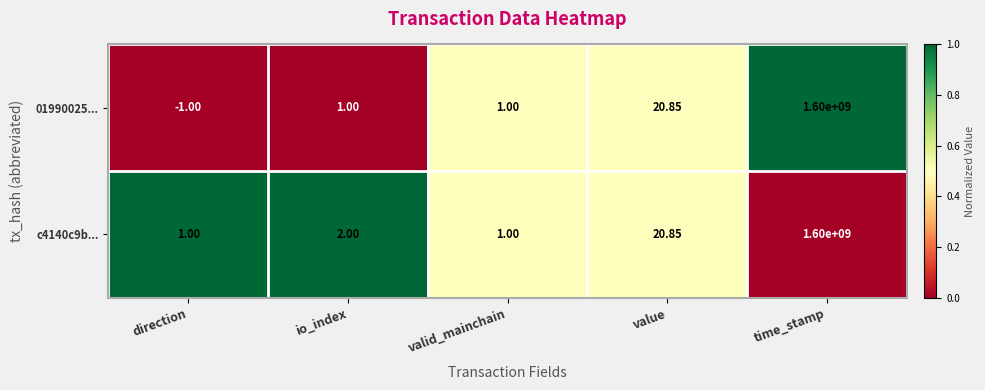

Where is c4140c9b... nearest to the value 800000000?

value